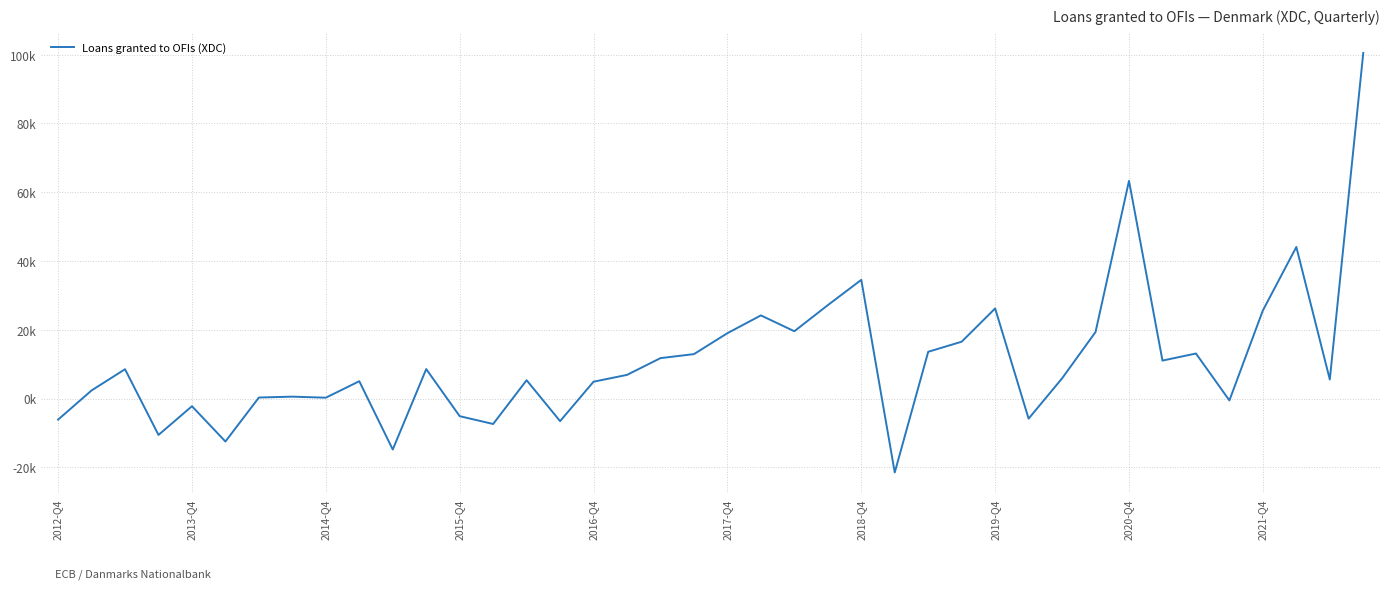

What is the minimum value shown in the chart?

-21494